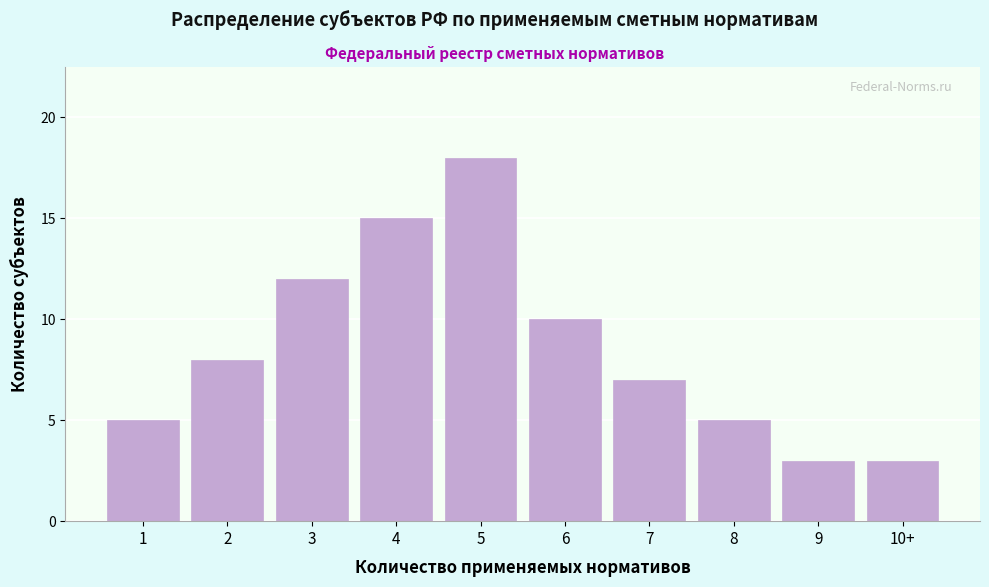

Reading left to right, transcribe all the data shown in this chart.

1=5	2=8	3=12	4=15	5=18	6=10	7=7	8=5	9=3	10+=3